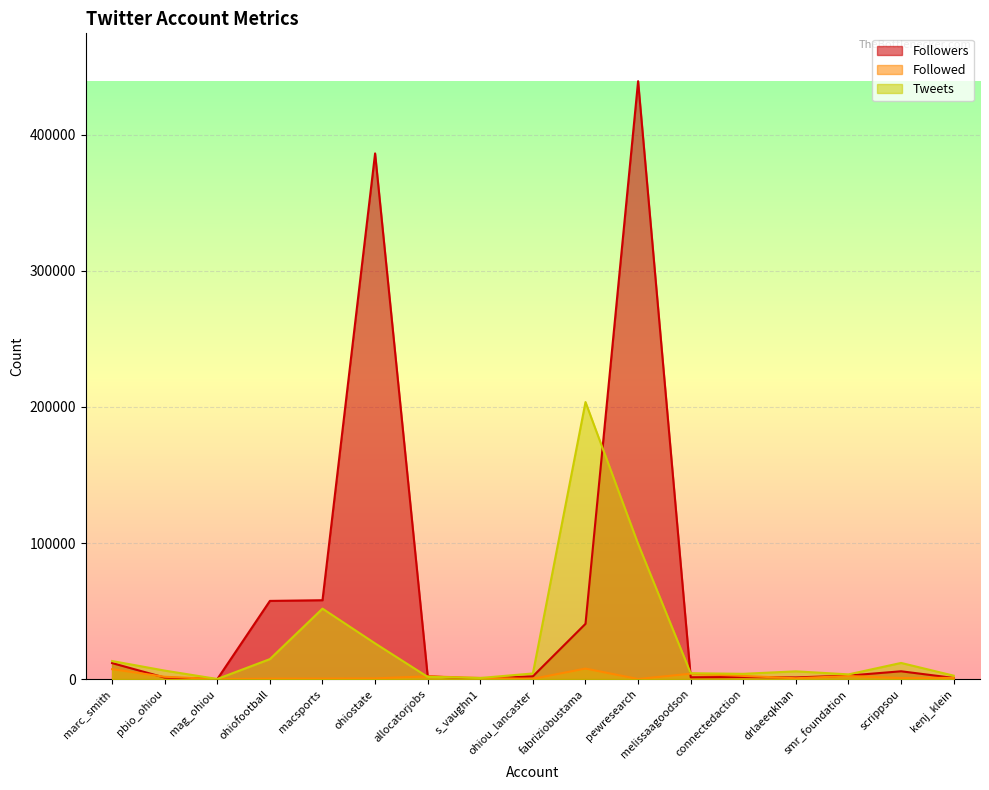

What is the maximum value for Followers?

439395